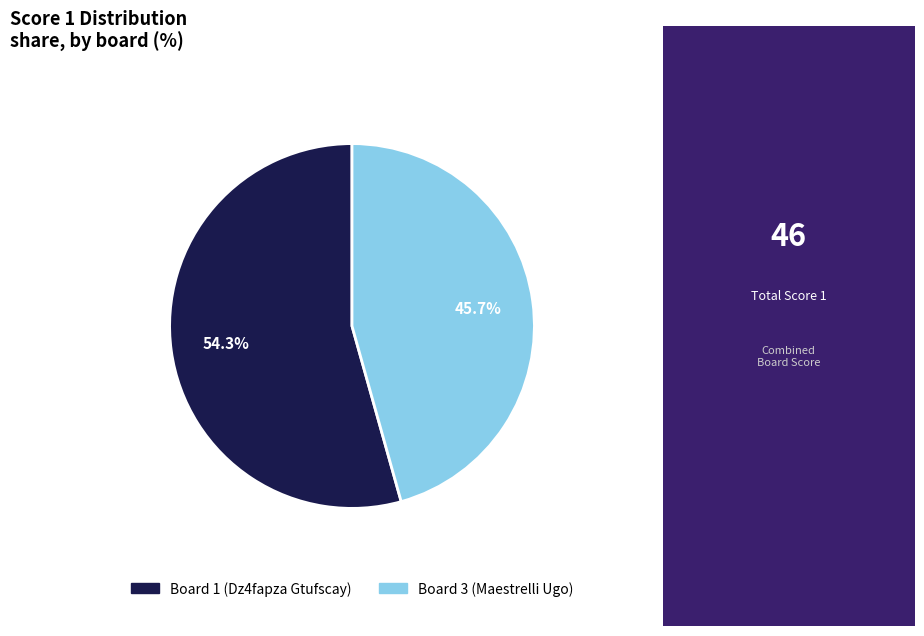

Which category has the smallest portion of the pie?

Board 3 (Maestrelli Ugo)